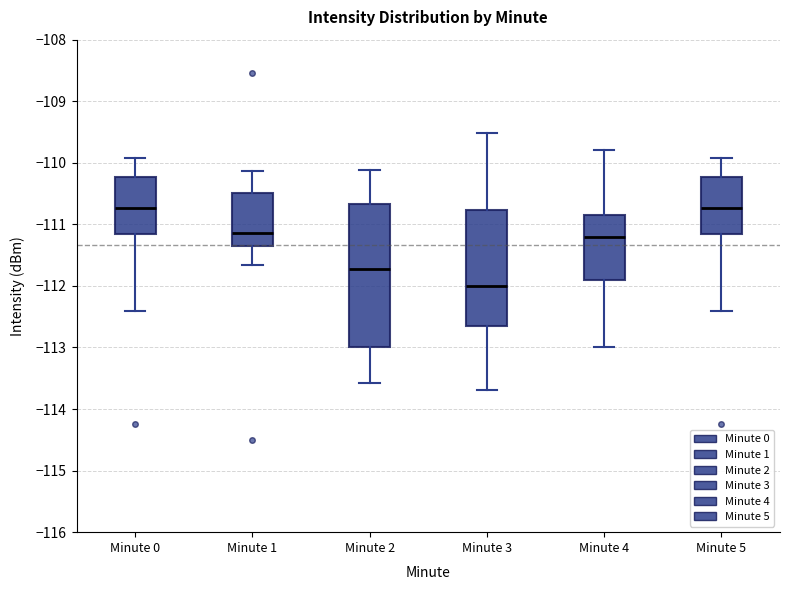

Reading left to right, read every box against the y-axis: the position of its median line, the range the box covers, and the ends of its whiskers. The values are not printed on the chart, so give them approximately, as read against the axis.

Minute 0: median -110.7, box -111.2 to -110.2, whiskers -112.4 to -109.9
Minute 1: median -111.1, box -111.4 to -110.5, whiskers -111.7 to -110.1
Minute 2: median -111.7, box -113.0 to -110.7, whiskers -113.6 to -110.1
Minute 3: median -112.0, box -112.6 to -110.8, whiskers -113.7 to -109.5
Minute 4: median -111.2, box -111.9 to -110.8, whiskers -113.0 to -109.8
Minute 5: median -110.7, box -111.2 to -110.2, whiskers -112.4 to -109.9